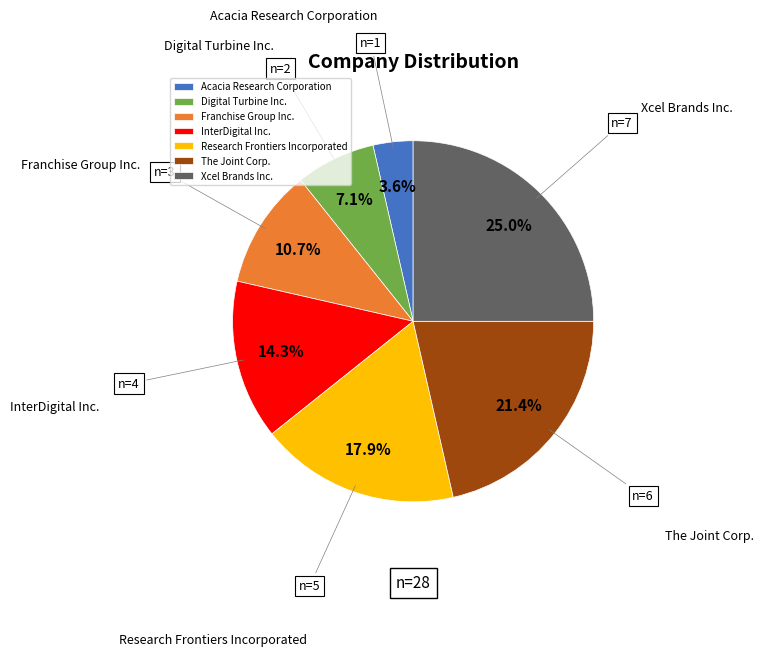

Between The Joint Corp. and Xcel Brands Inc., which is larger?

Xcel Brands Inc.